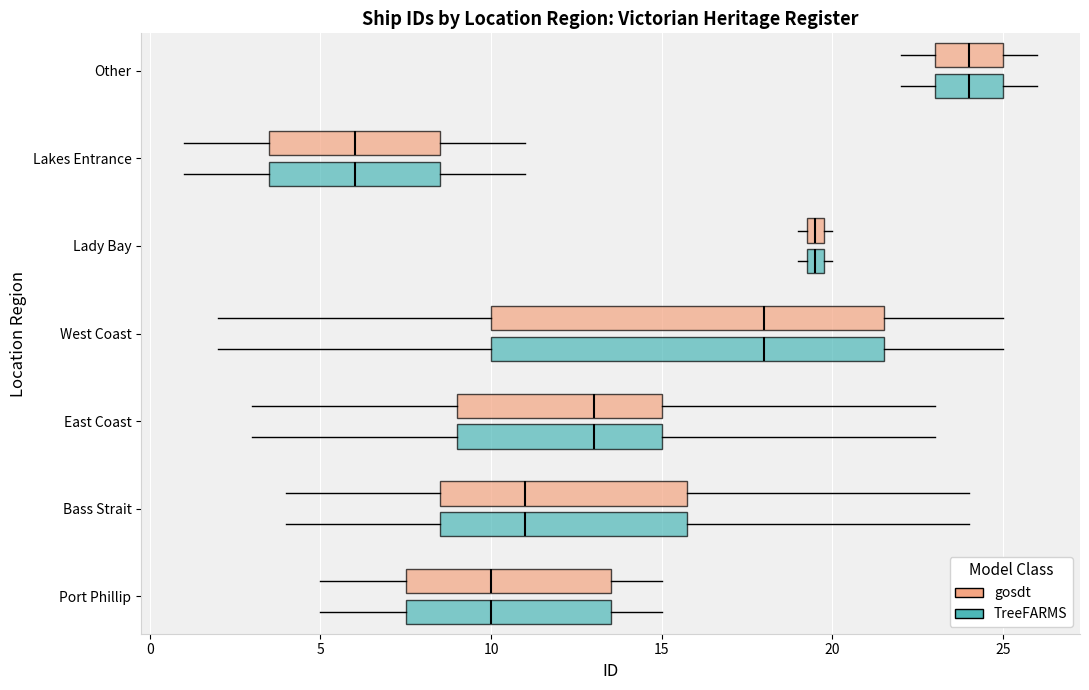

Where does the left whisker of the box for East Coast (TreeFARMS) end on the x-axis? The values are not printed on the chart, so give them approximately, as read against the axis.

3.0